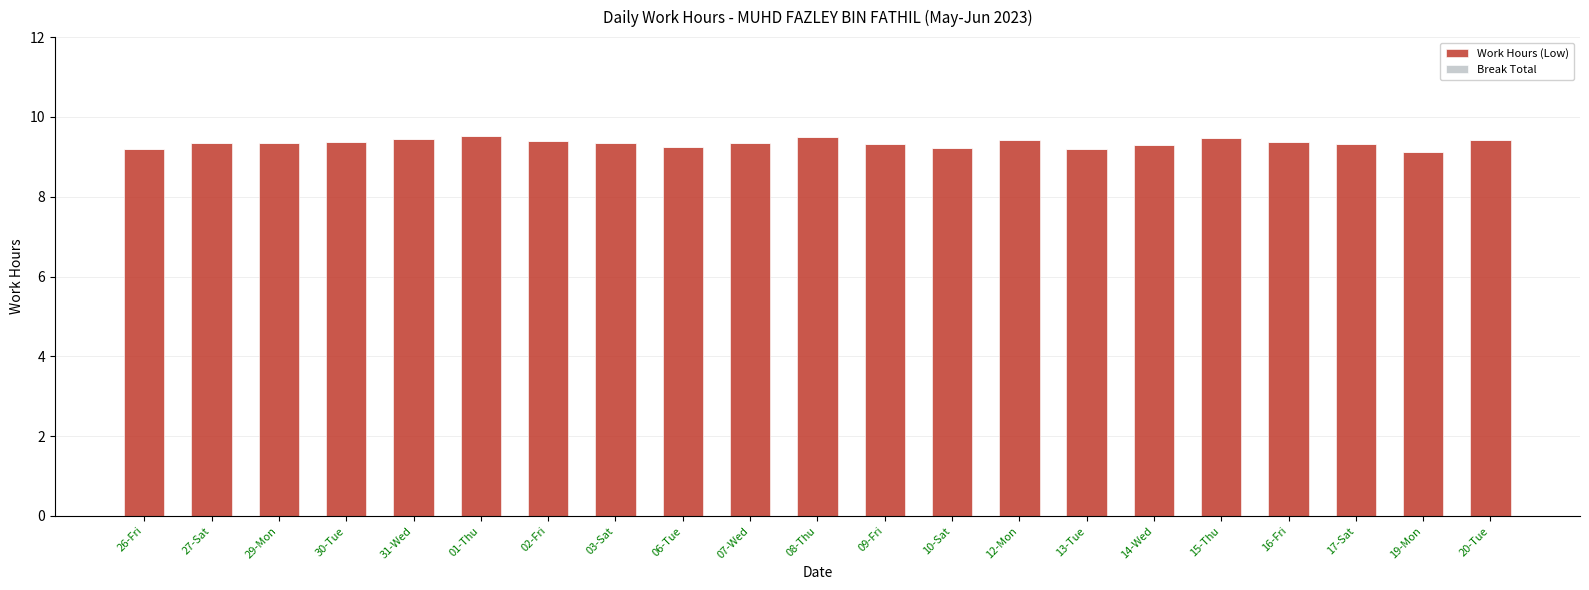

Approximately how many times larger is the value at 16-Fri compared to 03-Sat?

1.0